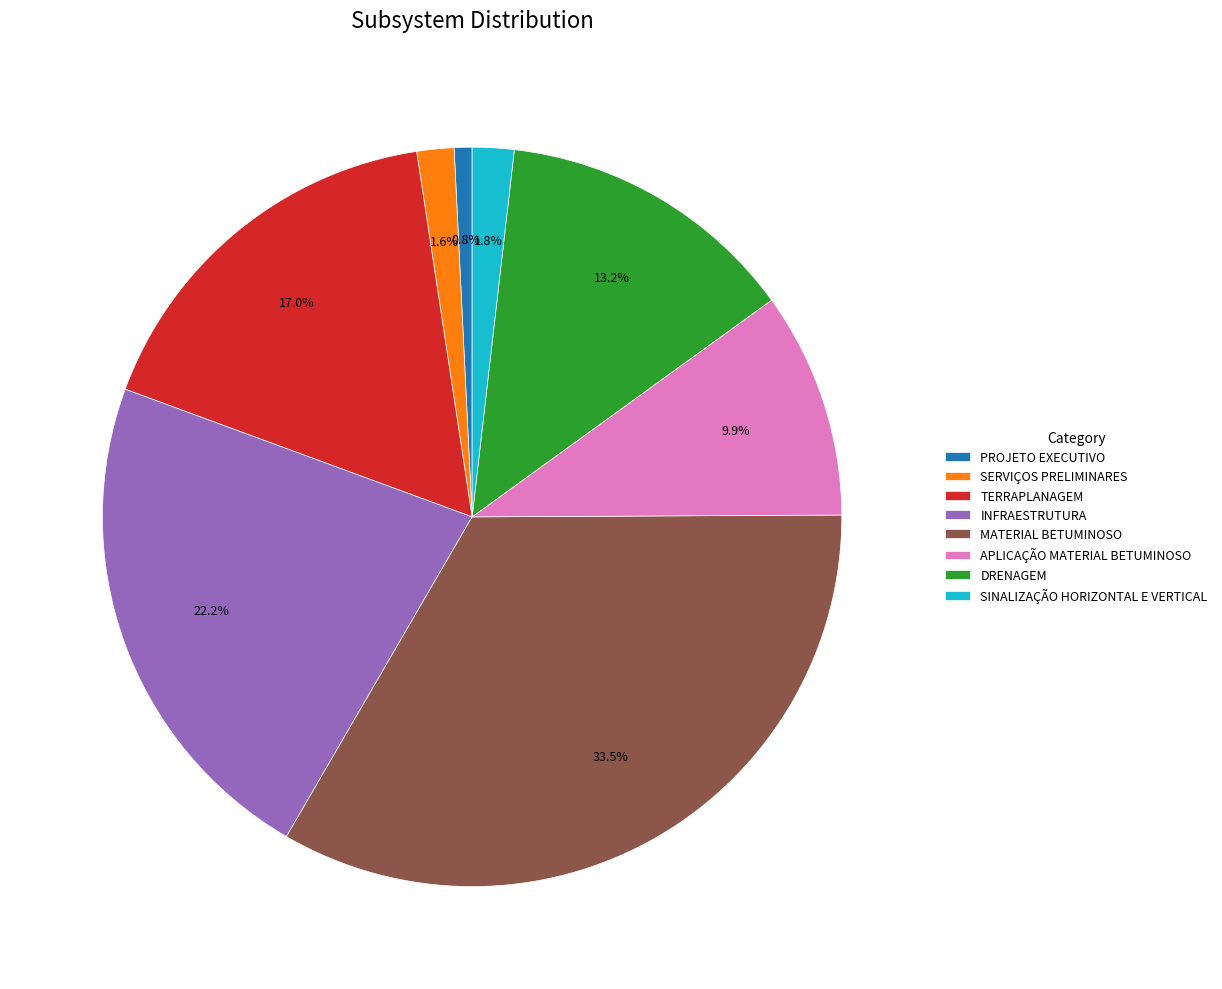

True or false: APLICAÇÃO MATERIAL BETUMINOSO accounts for 10% of the total.

True